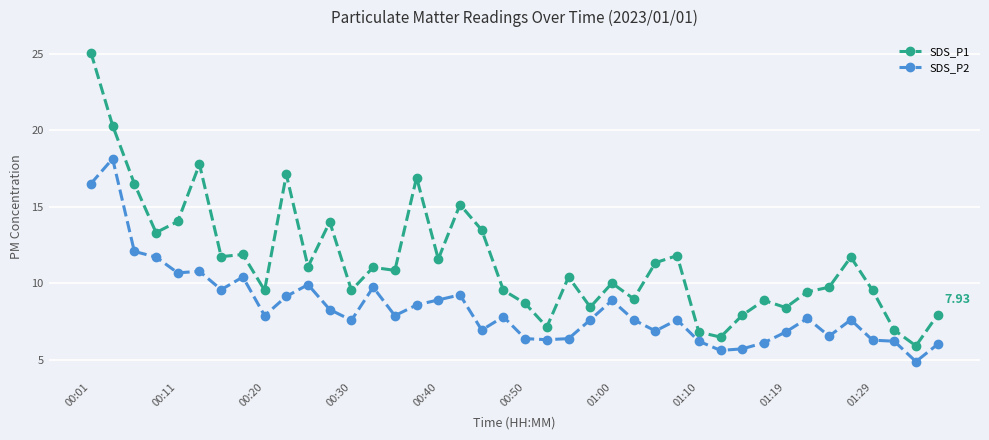

Which series has the widest spread of values?

SDS_P1